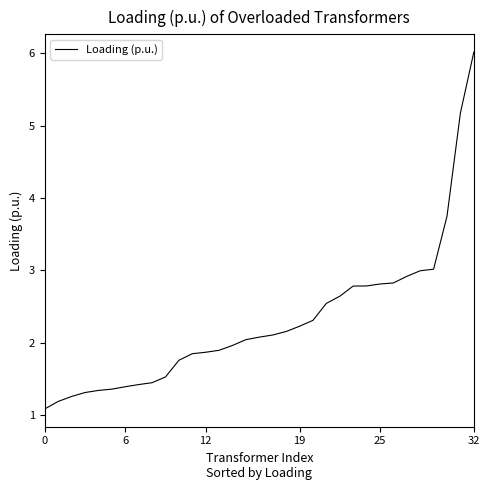

How many categories are shown in the chart?

33